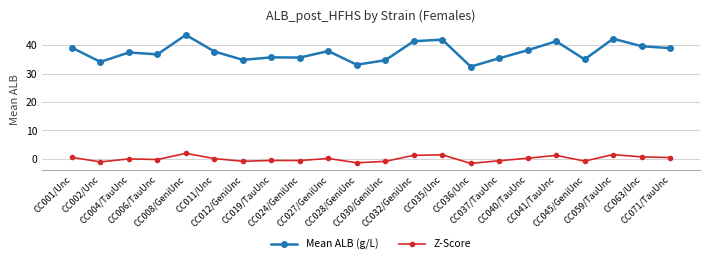

List the series in order of their peak value, highest first.

Mean ALB (g/L), Z-Score